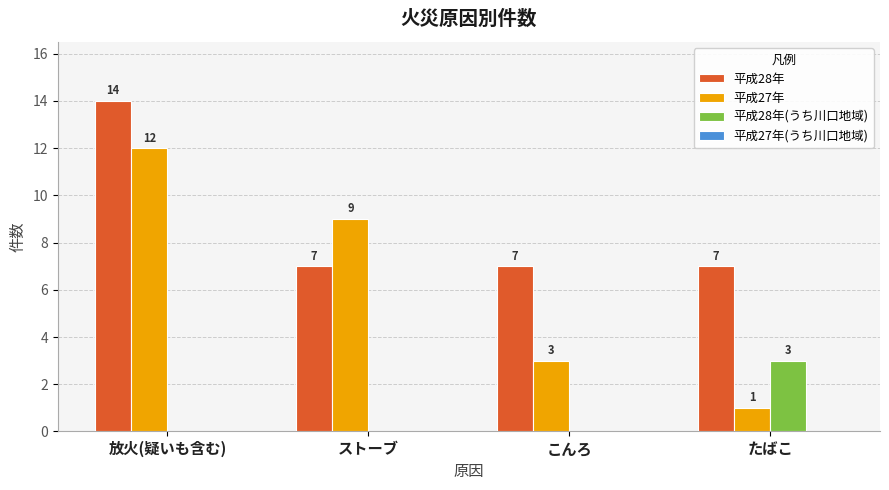

Which series changed the most between 放火(疑いも含む) and こんろ?

平成27年